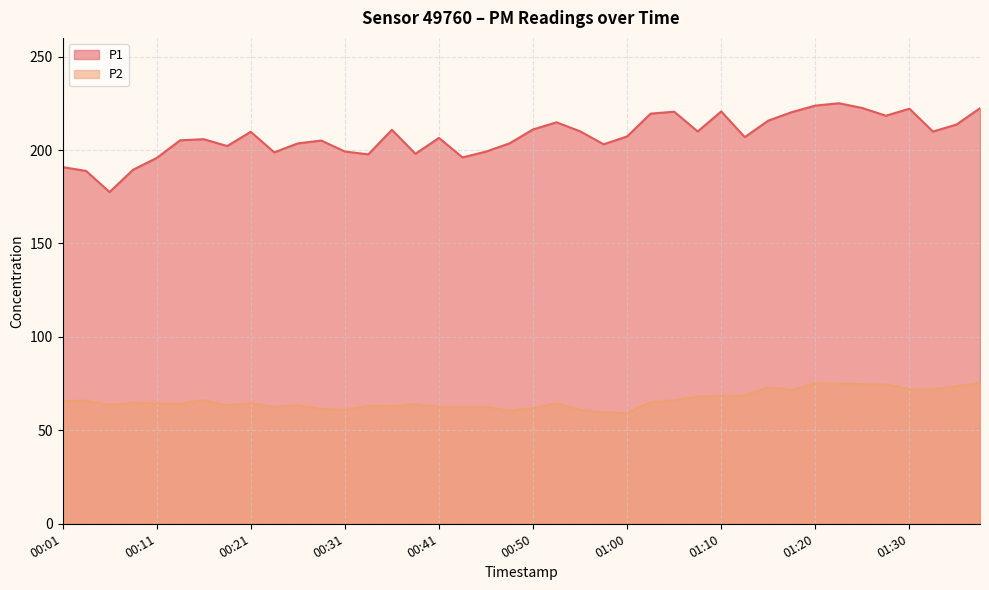

True or false: P1 and P2 cross at least once.

False